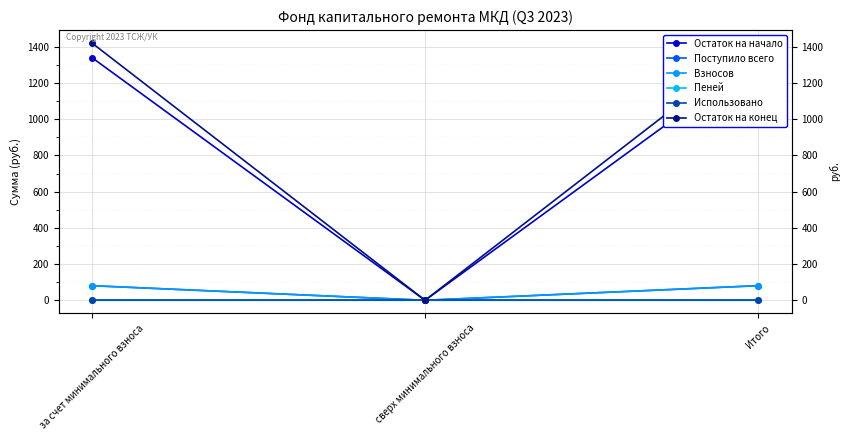

Reading right to left, what are all the values shown in this chart?

Остаток на начало: Итого=1341.1	сверх минимального взноса=0.0	за счет минимального взноса=1341.1
Поступило всего: Итого=80.7	сверх минимального взноса=0.0	за счет минимального взноса=80.7
Взносов: Итого=80.7	сверх минимального взноса=0.0	за счет минимального взноса=80.7
Пеней: Итого=0.0	сверх минимального взноса=0.0	за счет минимального взноса=0.0
Использовано: Итого=0.0	сверх минимального взноса=0.0	за счет минимального взноса=0.0
Остаток на конец: Итого=1421.8	сверх минимального взноса=0.0	за счет минимального взноса=1421.8